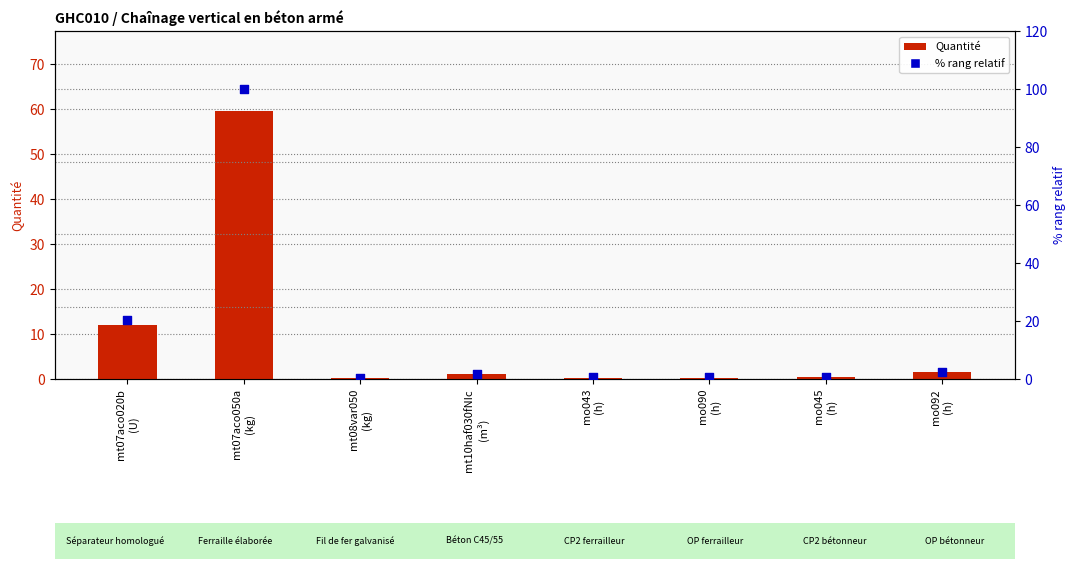

Which series contains the highest Y value?

% rang relatif